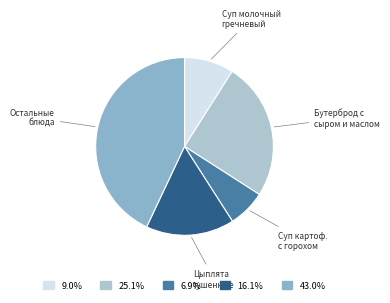

Is there any slice that represents more than half of the pie?

No